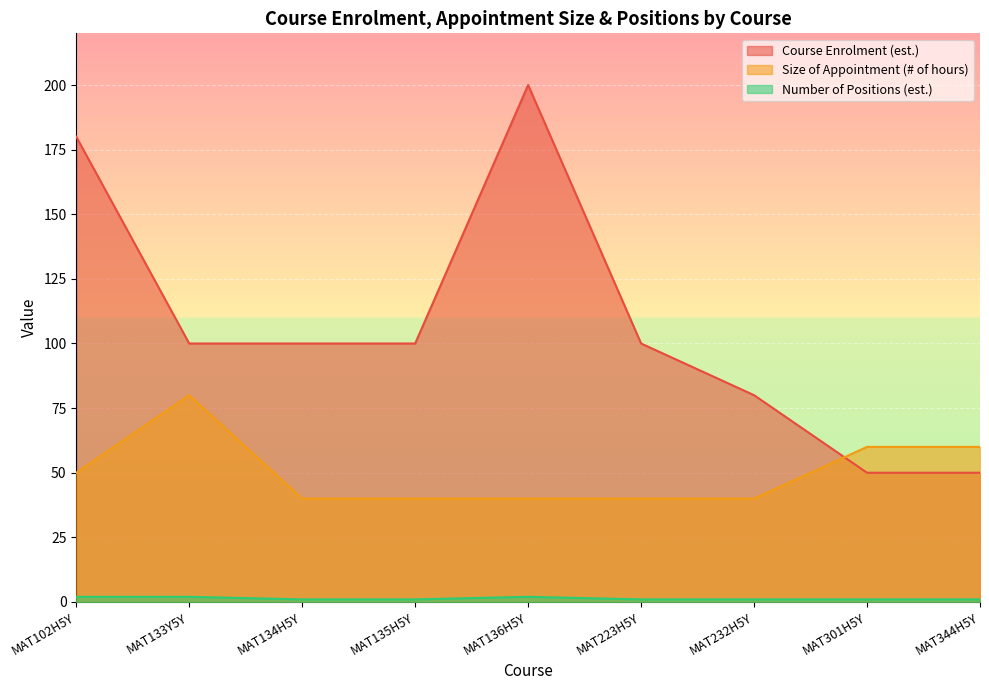

What is the label of the 2nd point from the right?

MAT301H5Y